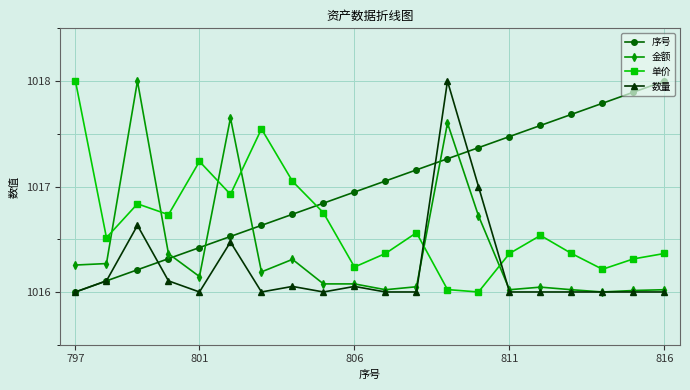

Does the chart have visible grid lines?

Yes